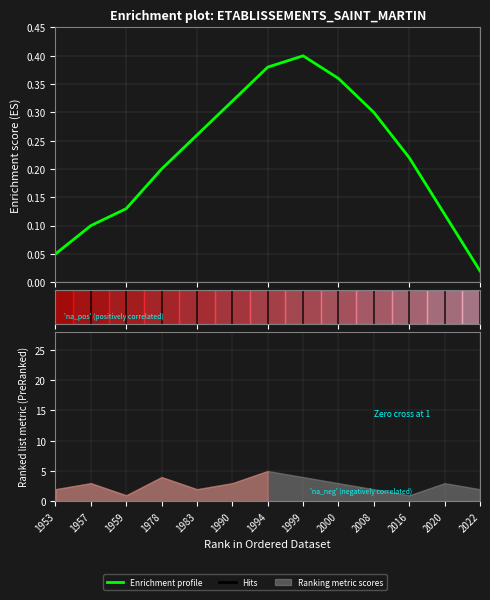

Reading left to right, extract all data points from this chart.

1953=0.1	1957=0.1	1959=0.1	1978=0.2	1983=0.3	1990=0.3	1994=0.4	1999=0.4	2000=0.4	2008=0.3	2016=0.2	2020=0.1	2022=0.0